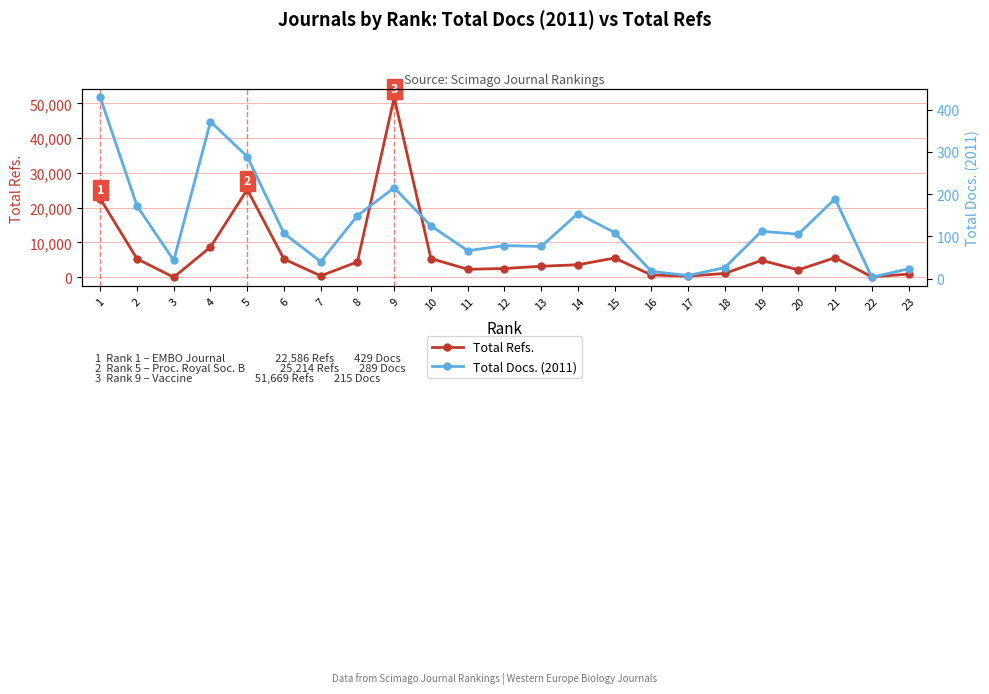

True or false: Total Refs. has more than 2 interior local peaks.

True